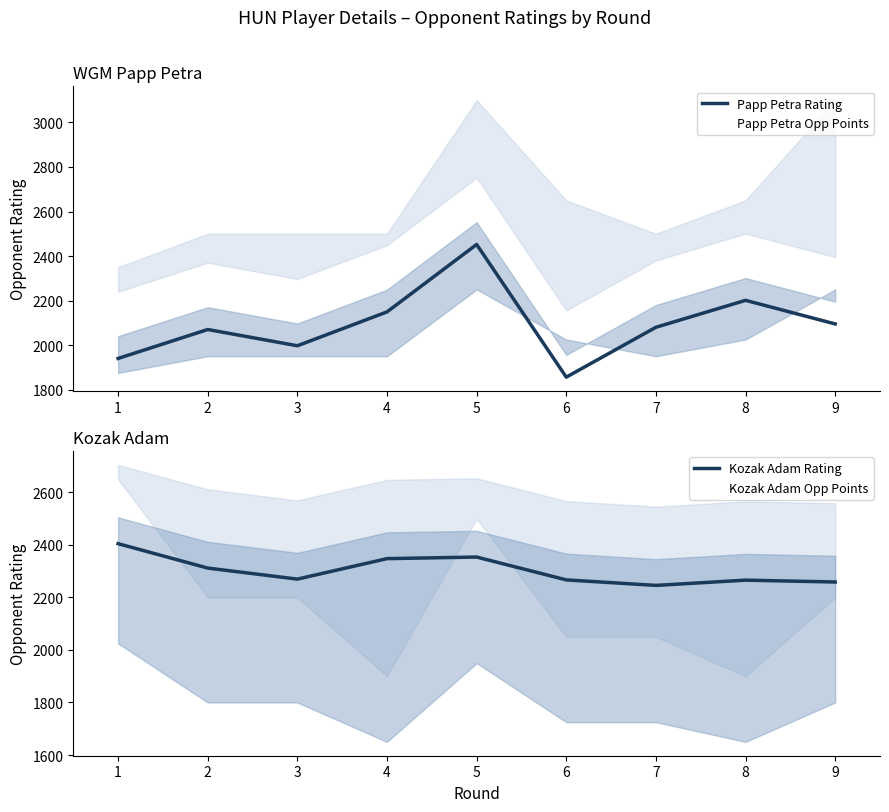

Reading left to right, what are all the values shown in this chart?

Papp Petra Rating: 1=1940	2=2070	3=1997	4=2149	5=2452	6=1856	7=2080	8=2201	9=2095
Kozak Adam Rating: 1=2405	2=2312	3=2270	4=2348	5=2354	6=2267	7=2246	8=2266	9=2259